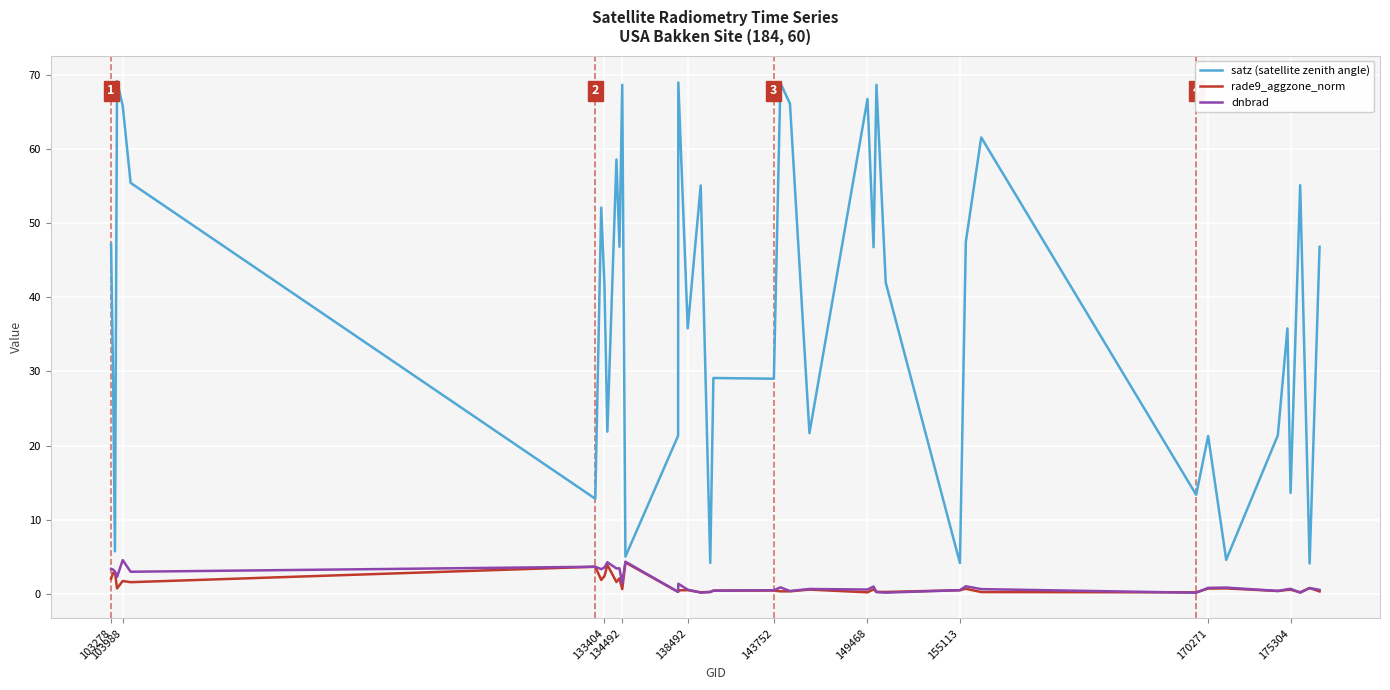

Which series has the largest range (max minus min)?

satz (satellite zenith angle)